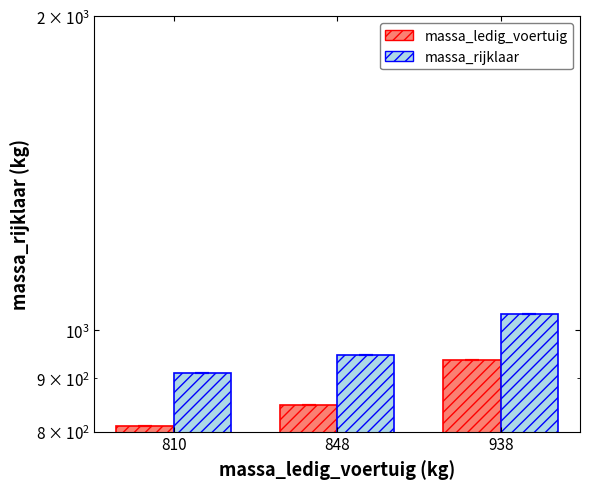

What is the highest value of the massa_rijklaar series?

1038